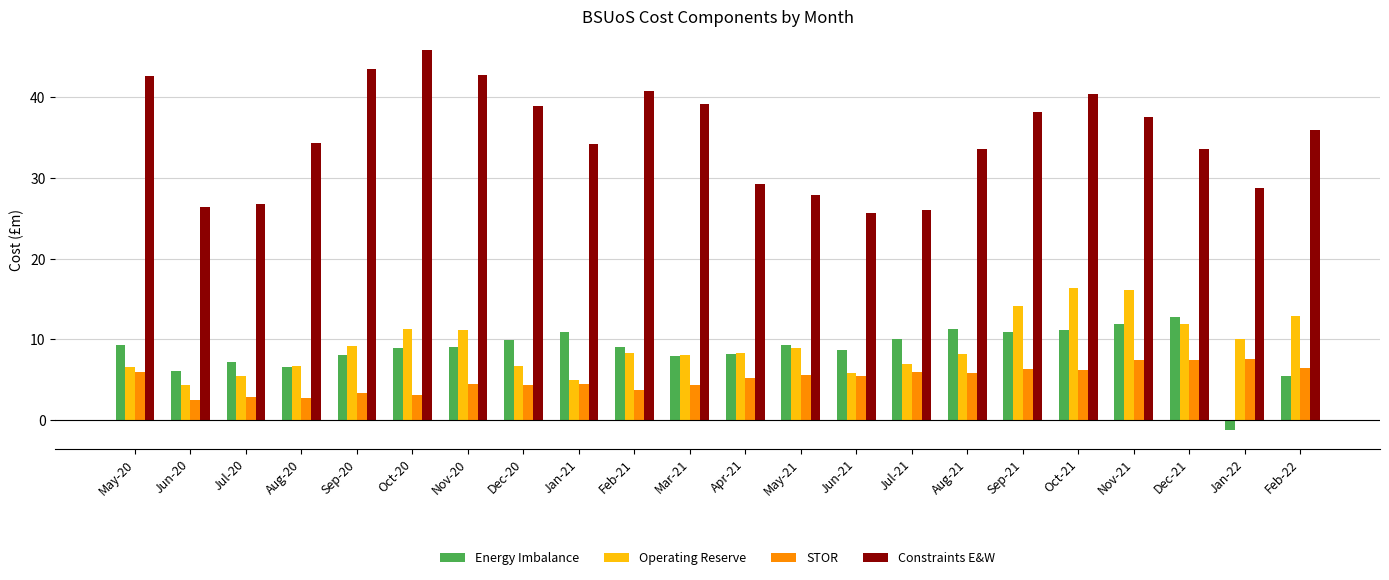

The value of Operating Reserve at Jan-22 is 10.1. True or false?

True